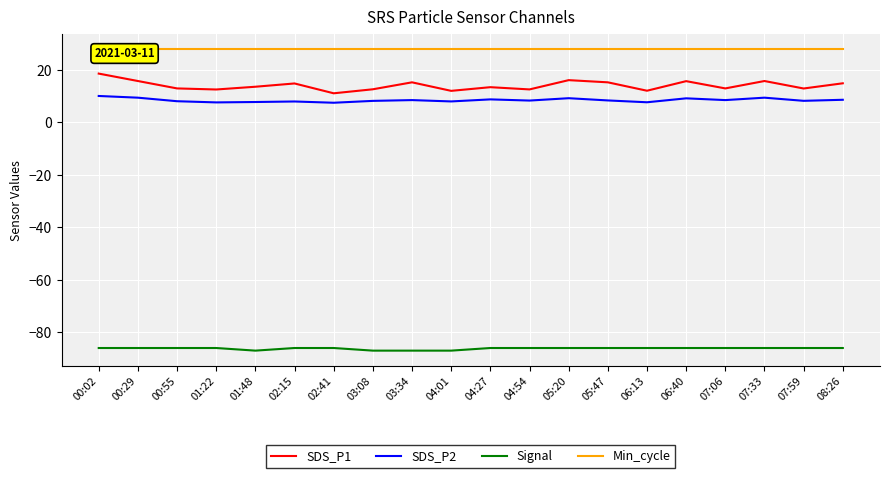

What is the value of the SDS_P2 point at the 11th from the left?

8.8